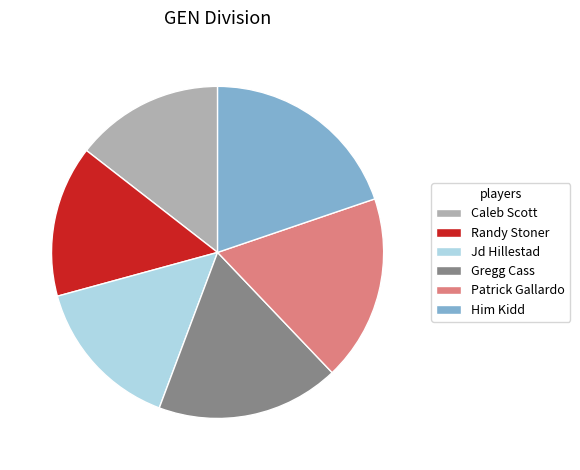

Is the sum of Jd Hillestad and Him Kidd greater than half?

No